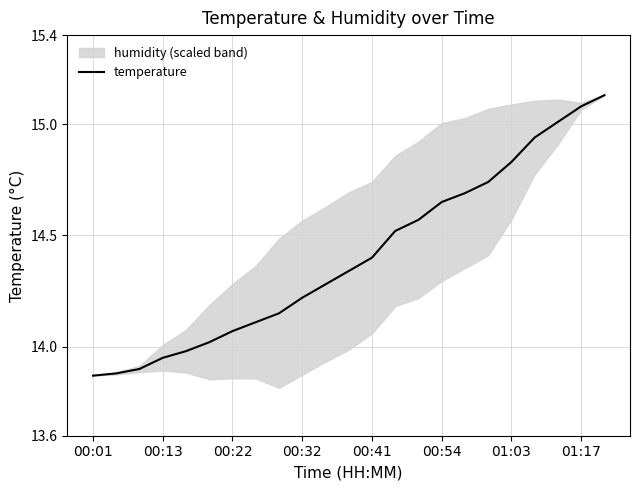

The temperature series shows 8.6 at 00:41. True or false?

False